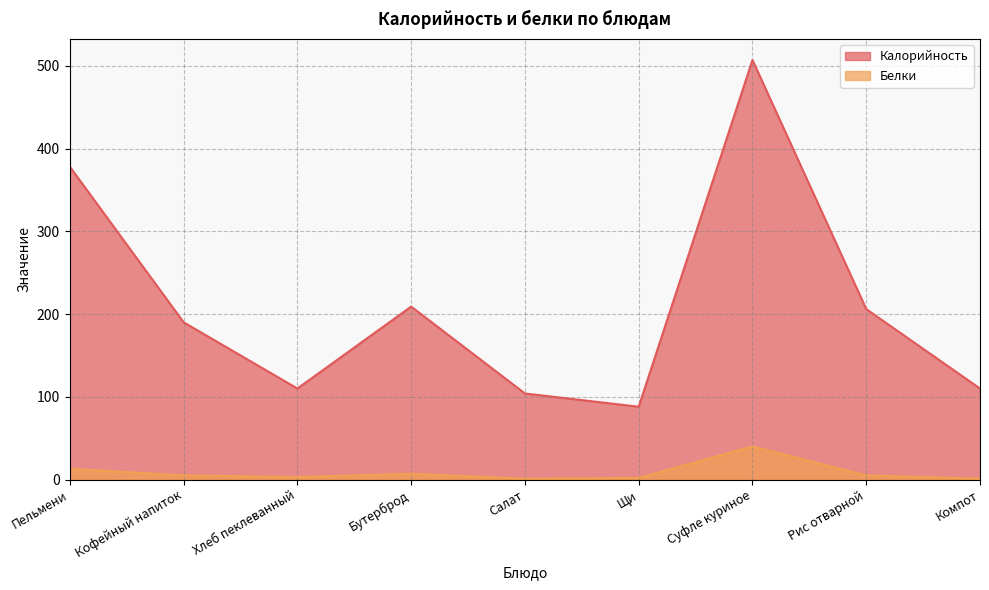

The value of Белки at Салат is 1. True or false?

False